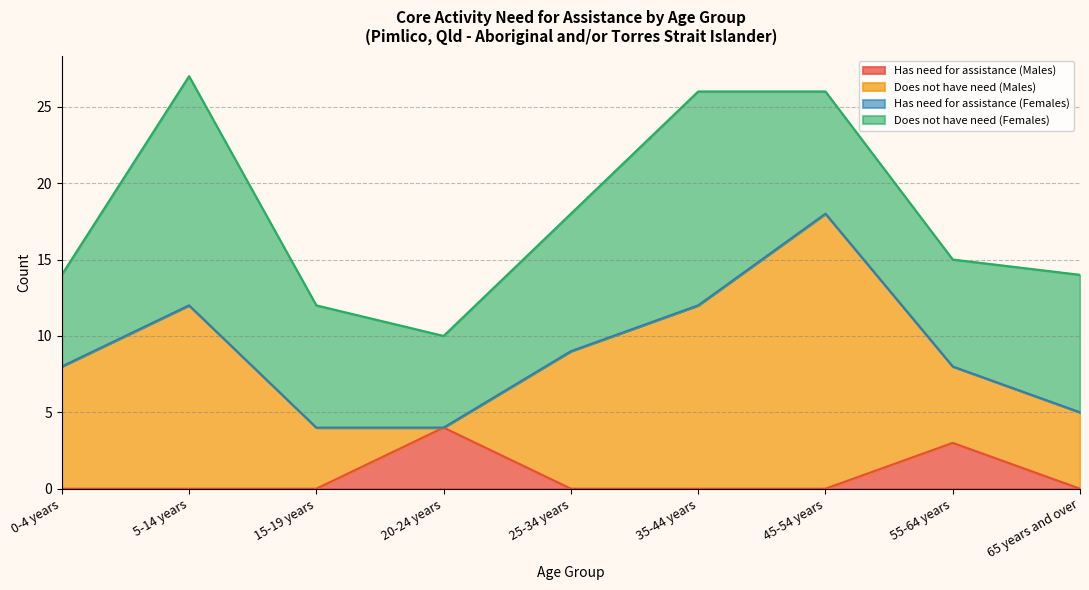

Does the chart display data point markers on the line(s)?

No